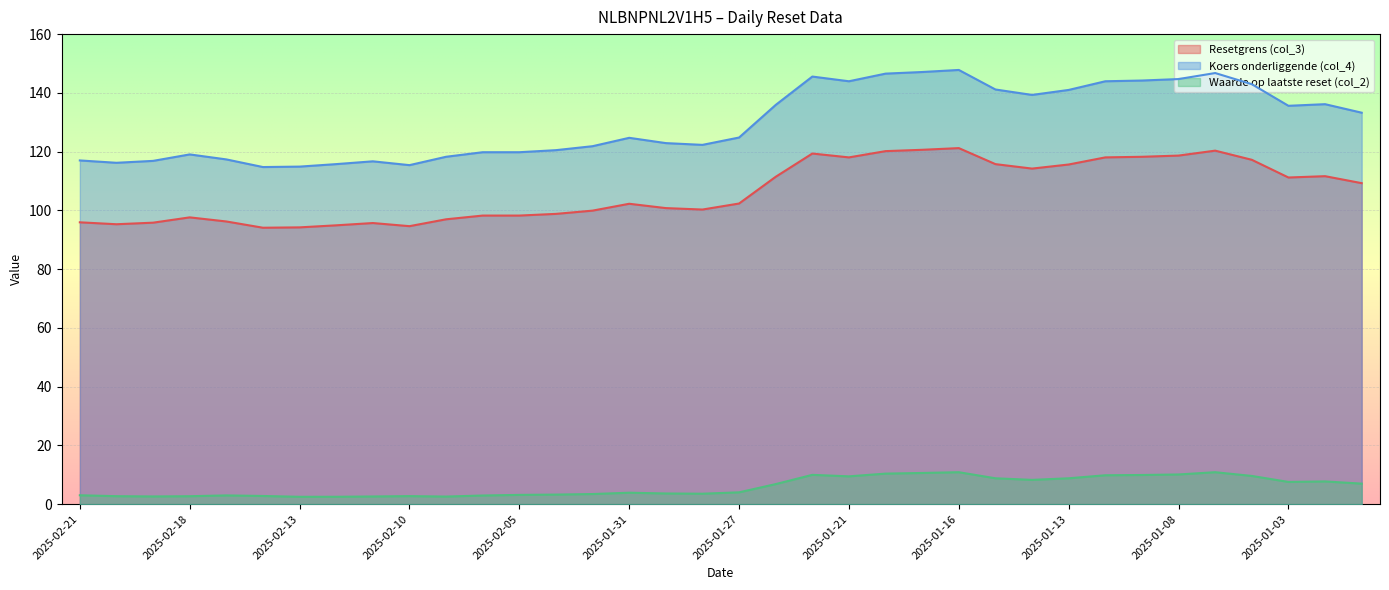

Which series changed the most between 2025-02-18 and 2025-02-10?

Koers onderliggende (col_4)